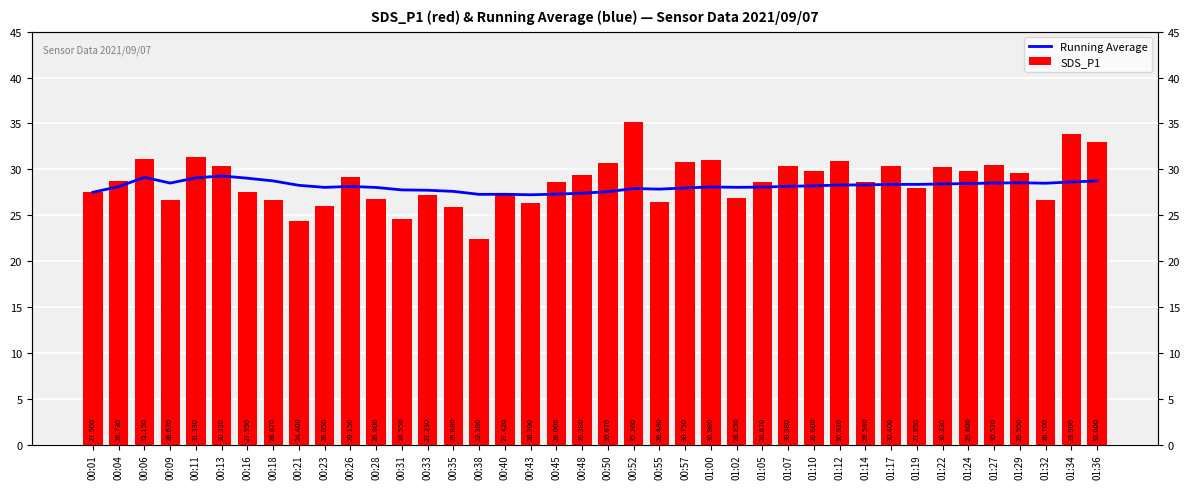

Does the chart contain any negative values?

No